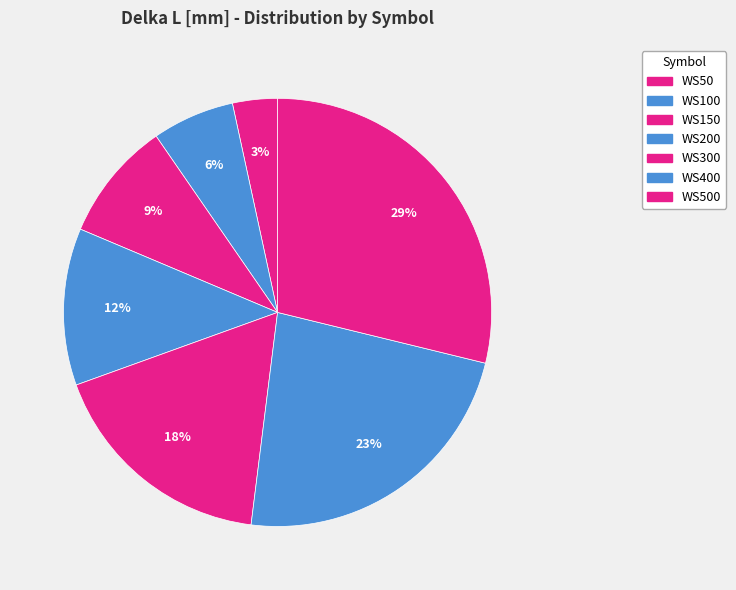

How many slices are in this pie chart?

7